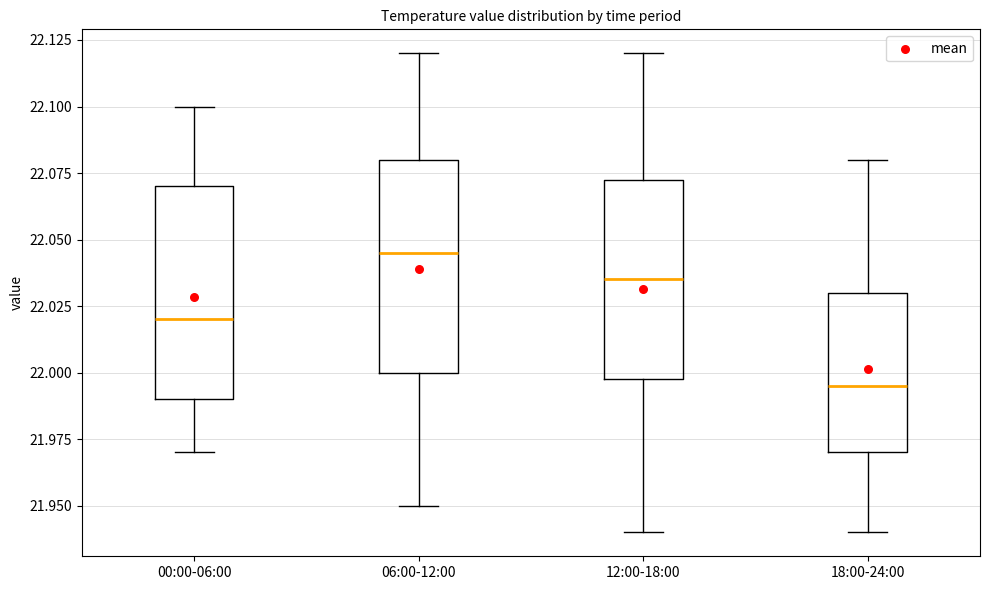

Which box has the highest median line?

06:00-12:00